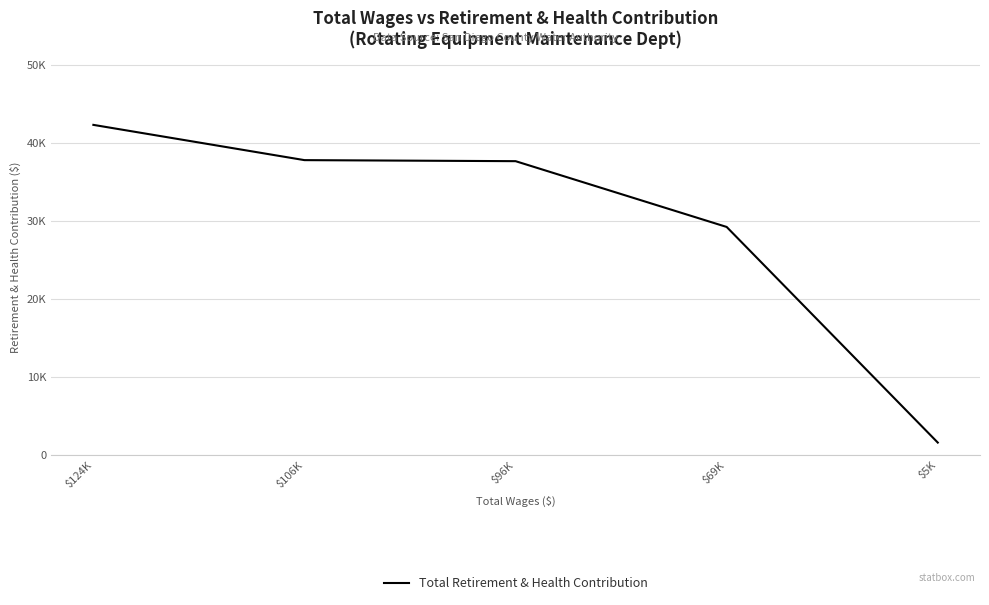

Does the chart display data point markers on the line(s)?

No